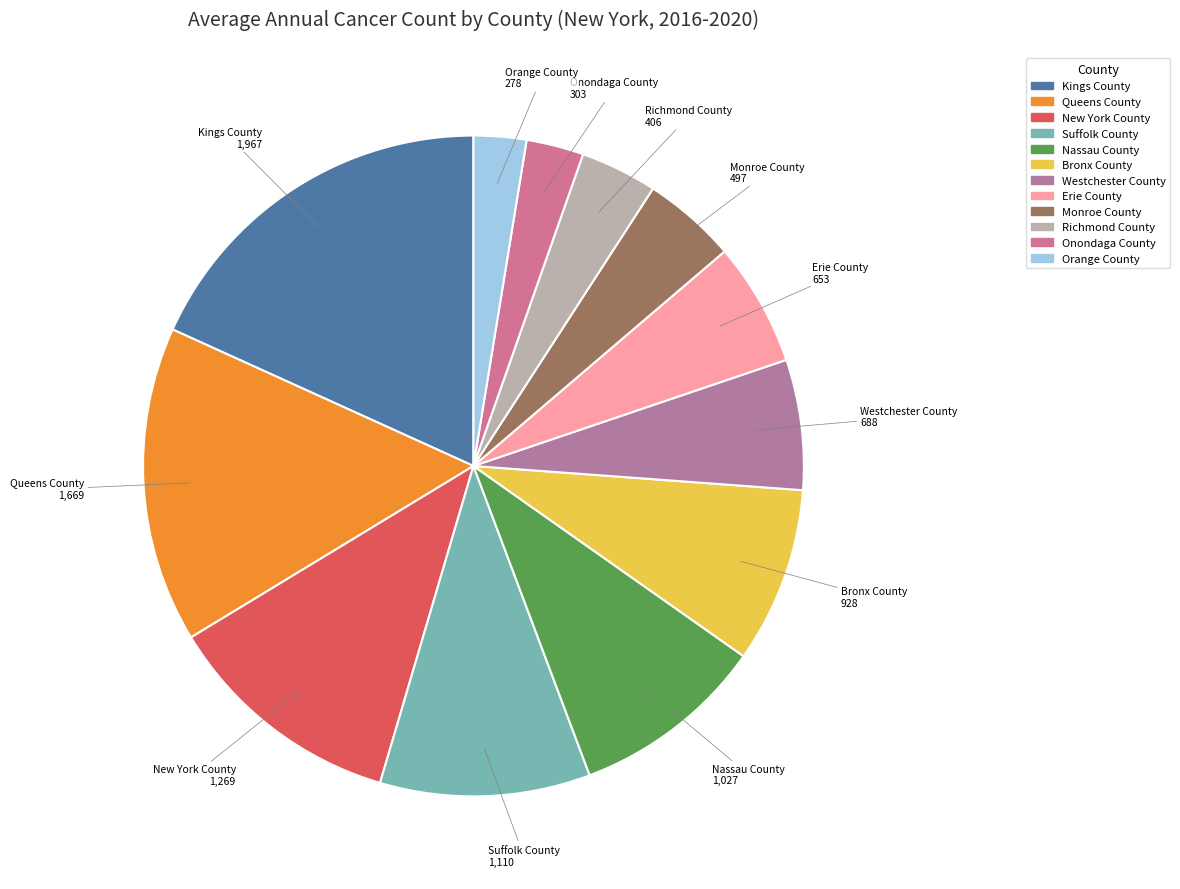

Do Monroe County and Westchester County together represent more than half of the pie?

No